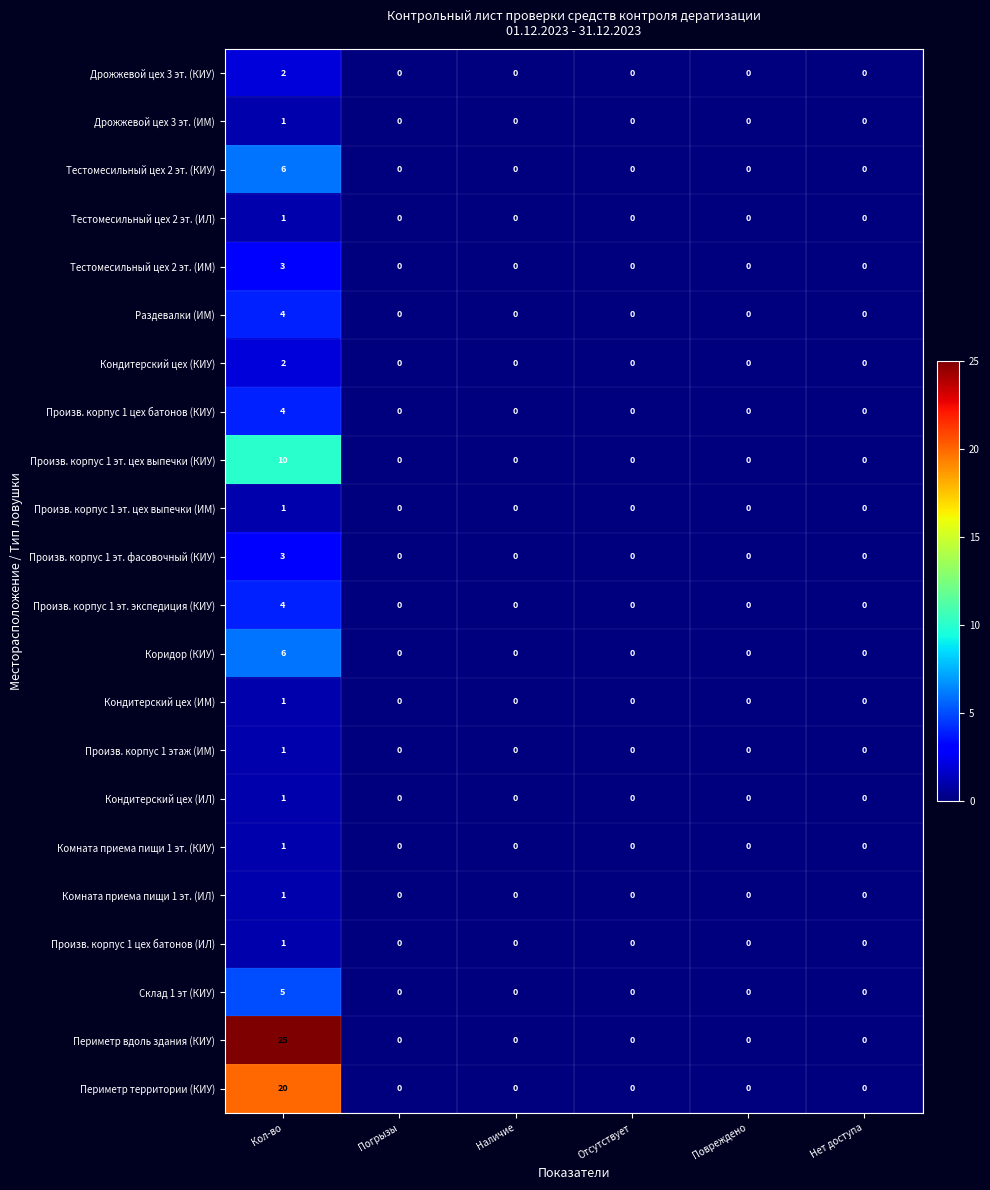

Which series has the largest range (max minus min)?

Периметр вдоль здания (КИУ)